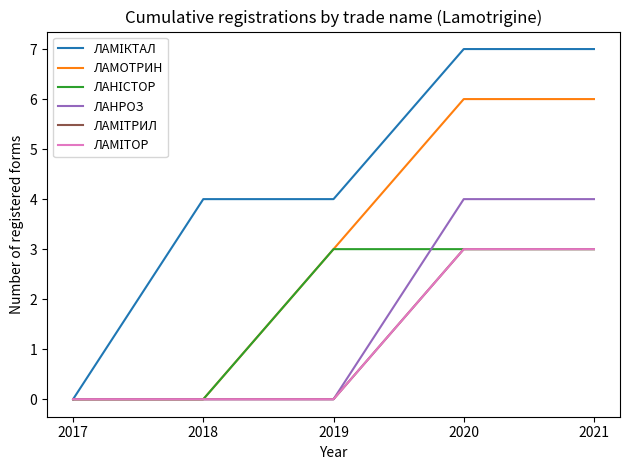

At which category does the chart reach its peak across all series?

2020